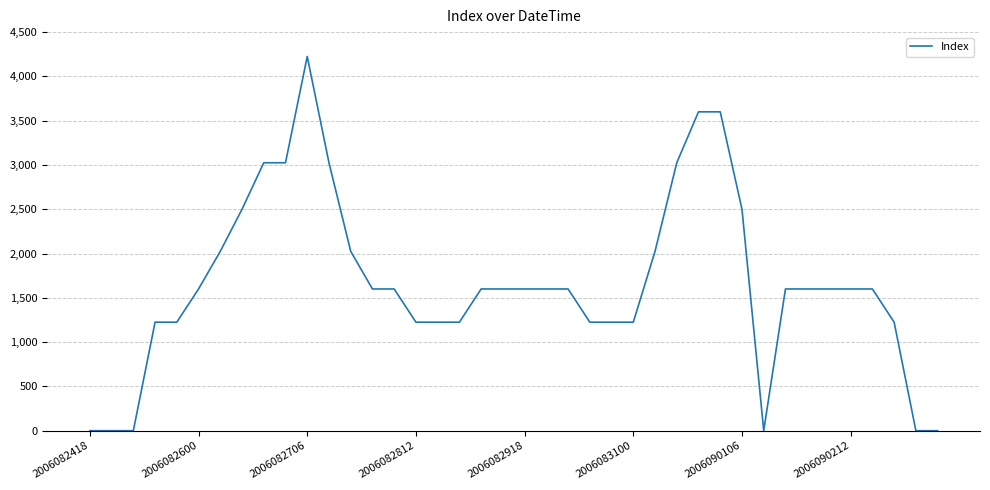

What is the maximum value shown in the chart?

4225